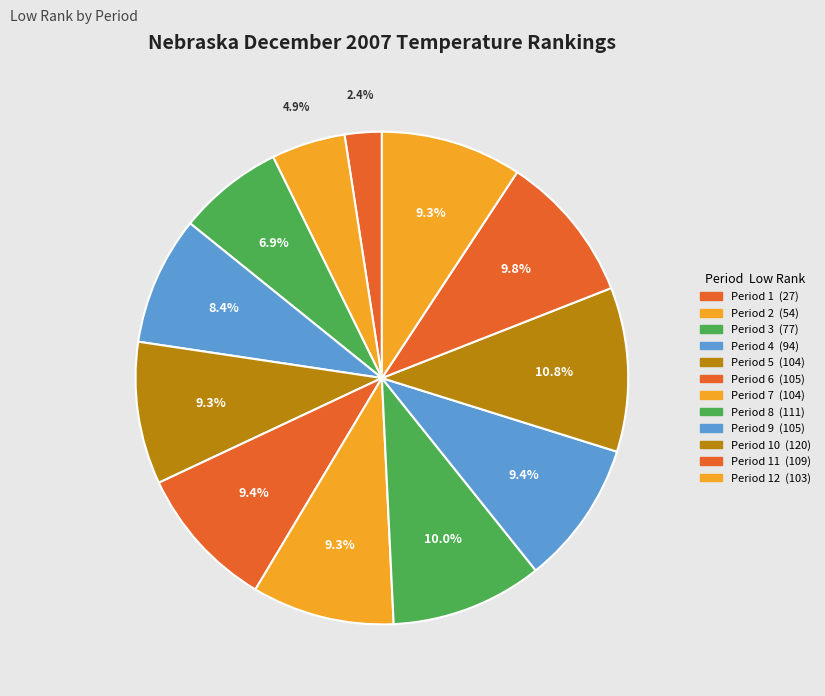

How many segments does this pie chart have?

12